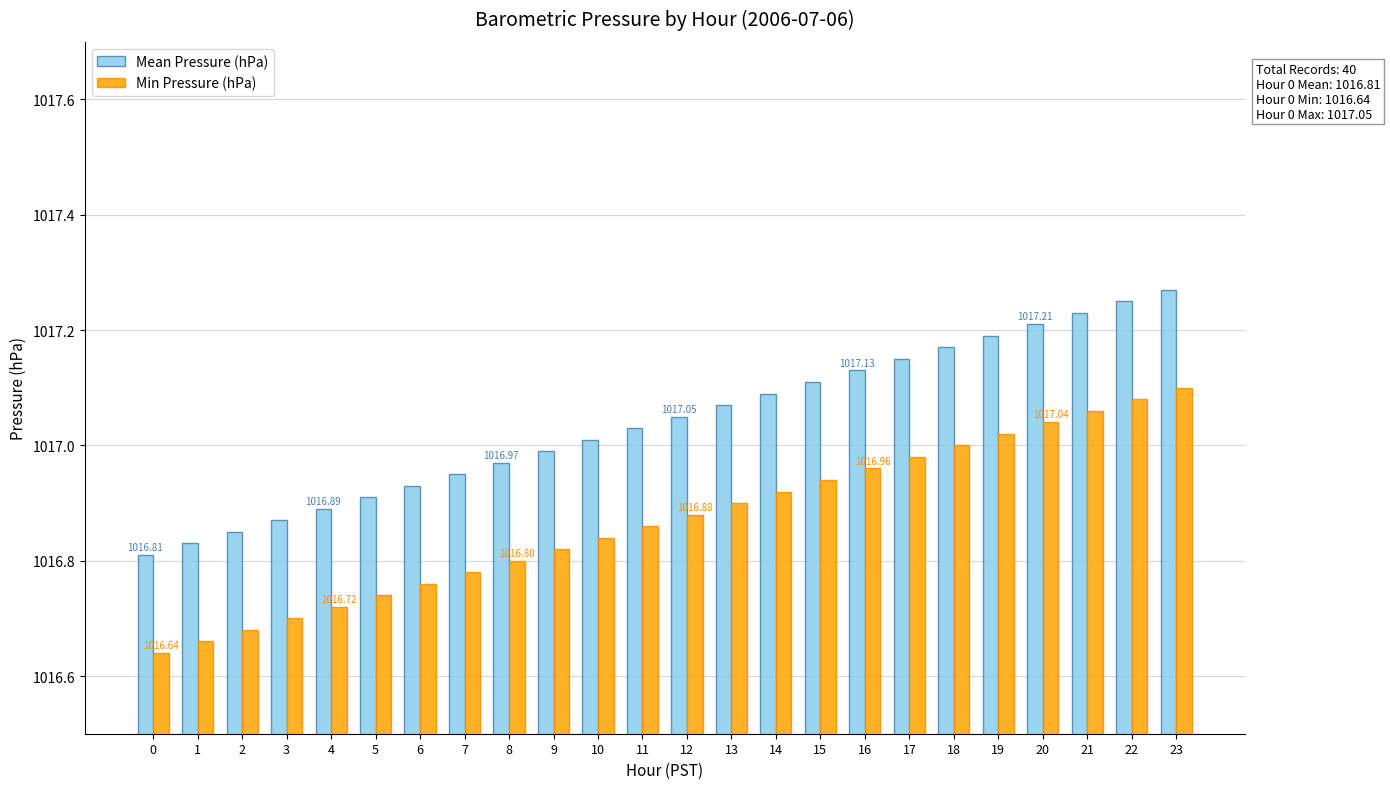

Is the value of Min Pressure (hPa) at 6 greater than the value of Mean Pressure (hPa) at 6?

No